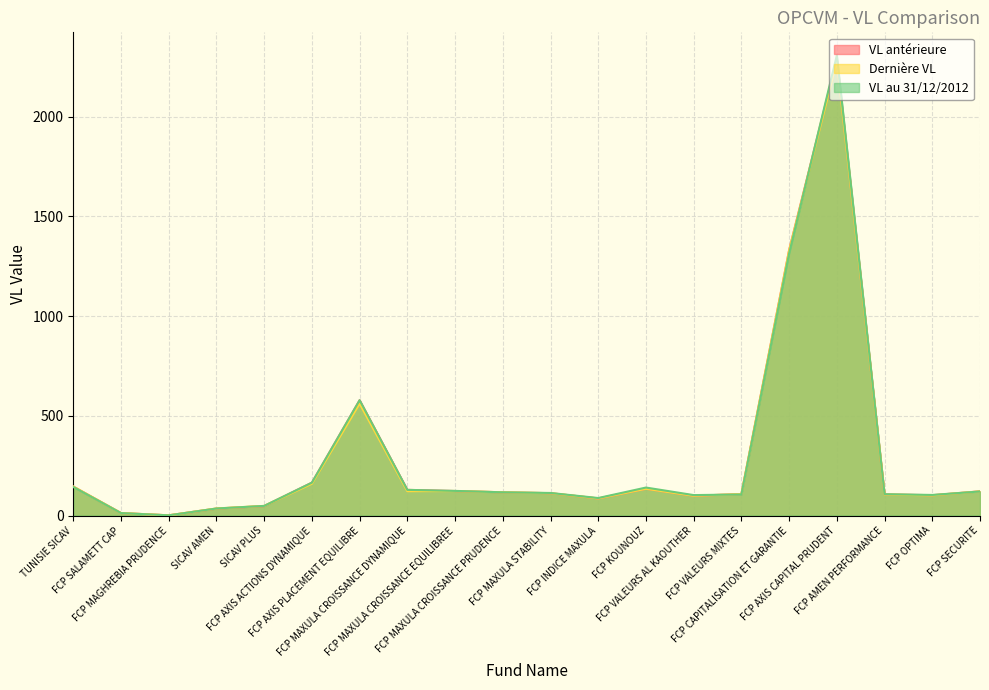

What is the minimum value shown in the chart?

1.3